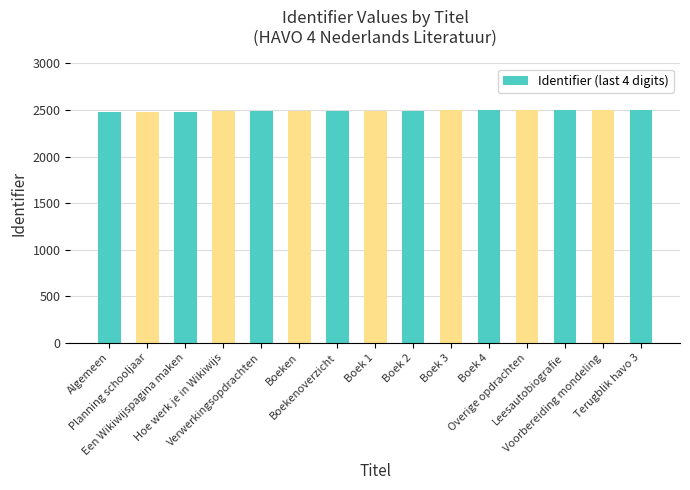

What is the value of the 9th bar from the left?

2494